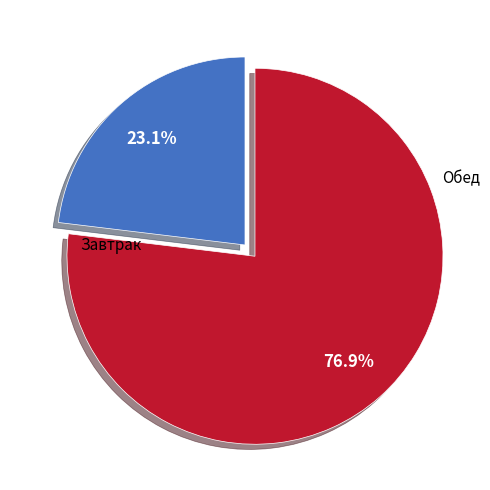

Is there any slice that represents more than half of the pie?

Yes